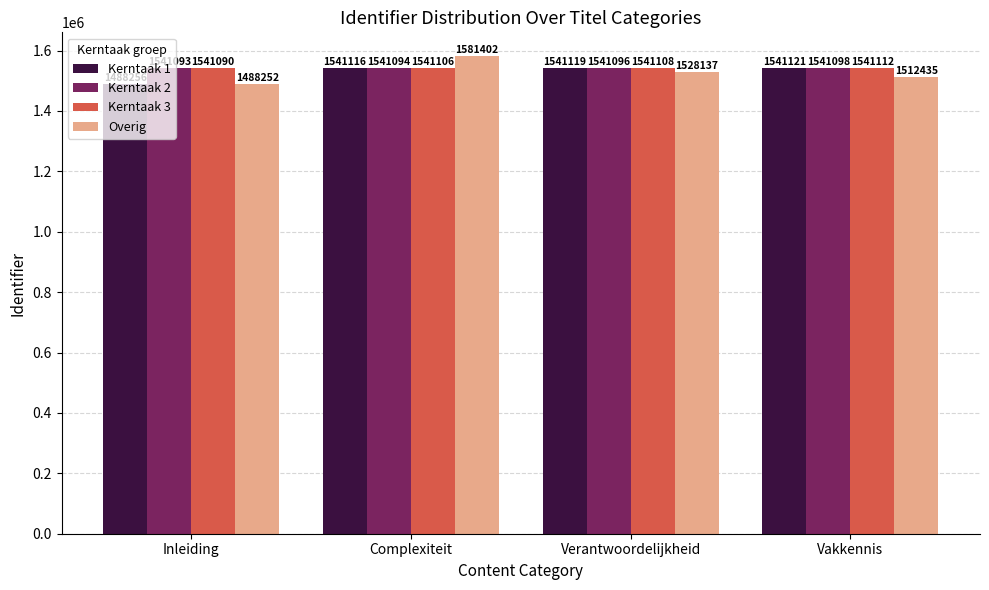

What is the value of the Kerntaak 1 bar at the 4th from the left?

1541121